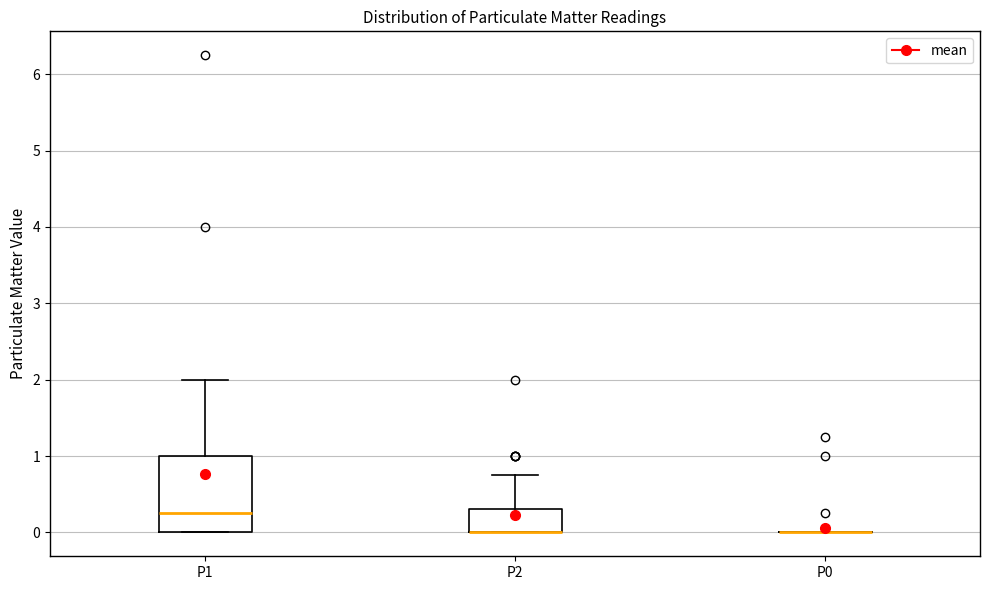

Reading left to right, read every box against the y-axis: the position of its median line, the range the box covers, and the ends of its whiskers. The values are not printed on the chart, so give them approximately, as read against the axis.

P1: median 0.3, box 0.0 to 1.0, whiskers 0.0 to 2.0
P2: median 0.0 (drawn on the box's lower edge), box 0.0 to 0.3, whiskers 0.0 to 0.8
P0: box collapsed to a line at 0.0, whiskers 0.0 to 0.0